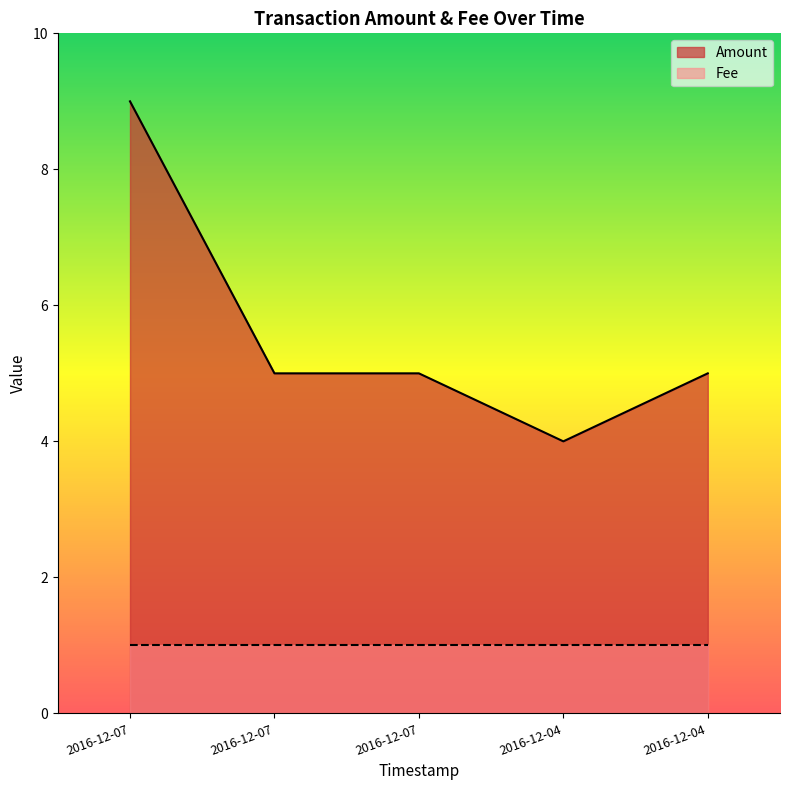

What is the value of the 1st point from the left?

9